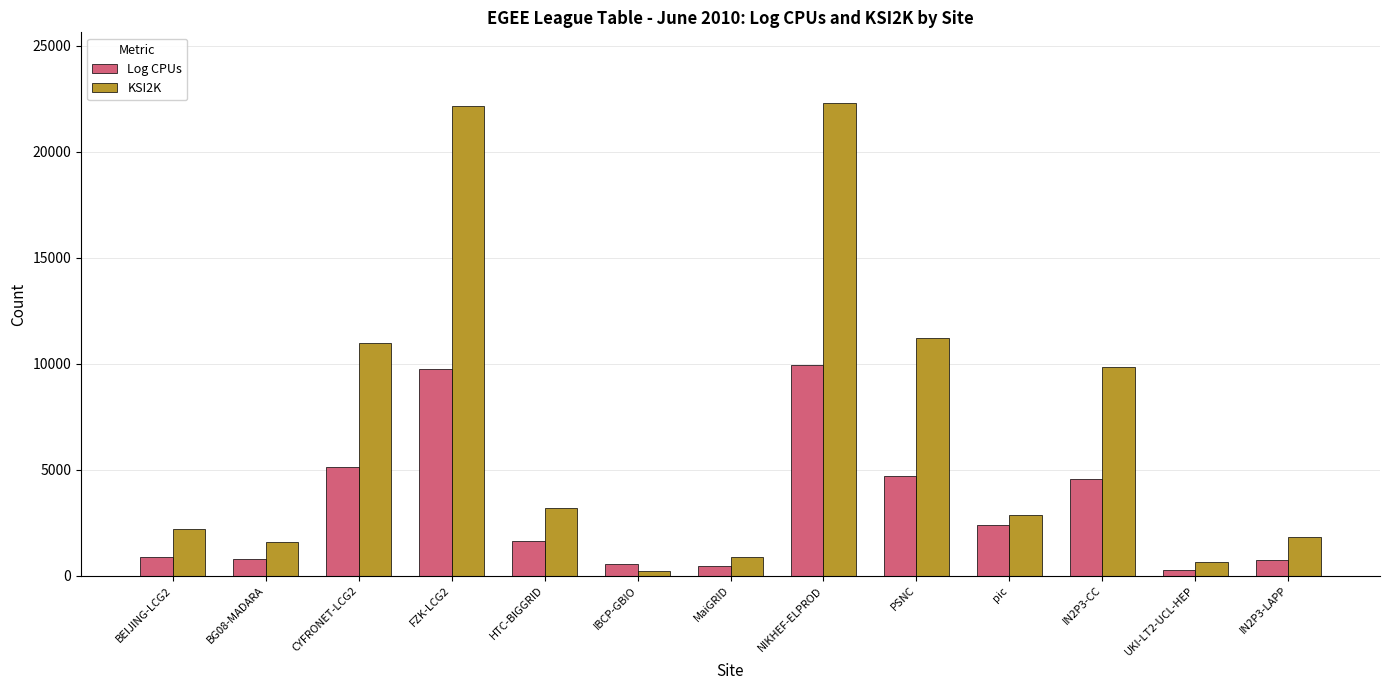

Which series has the widest spread of values?

KSI2K